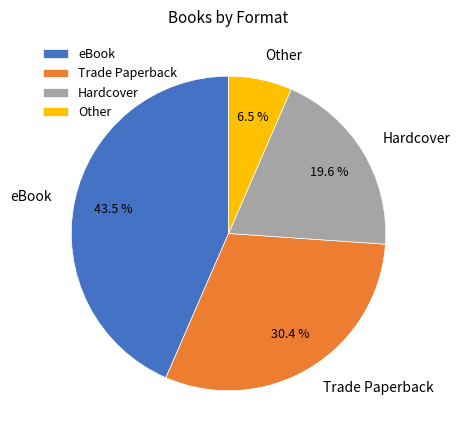

What percentage is the Trade Paperback slice, to the nearest percent?

30%